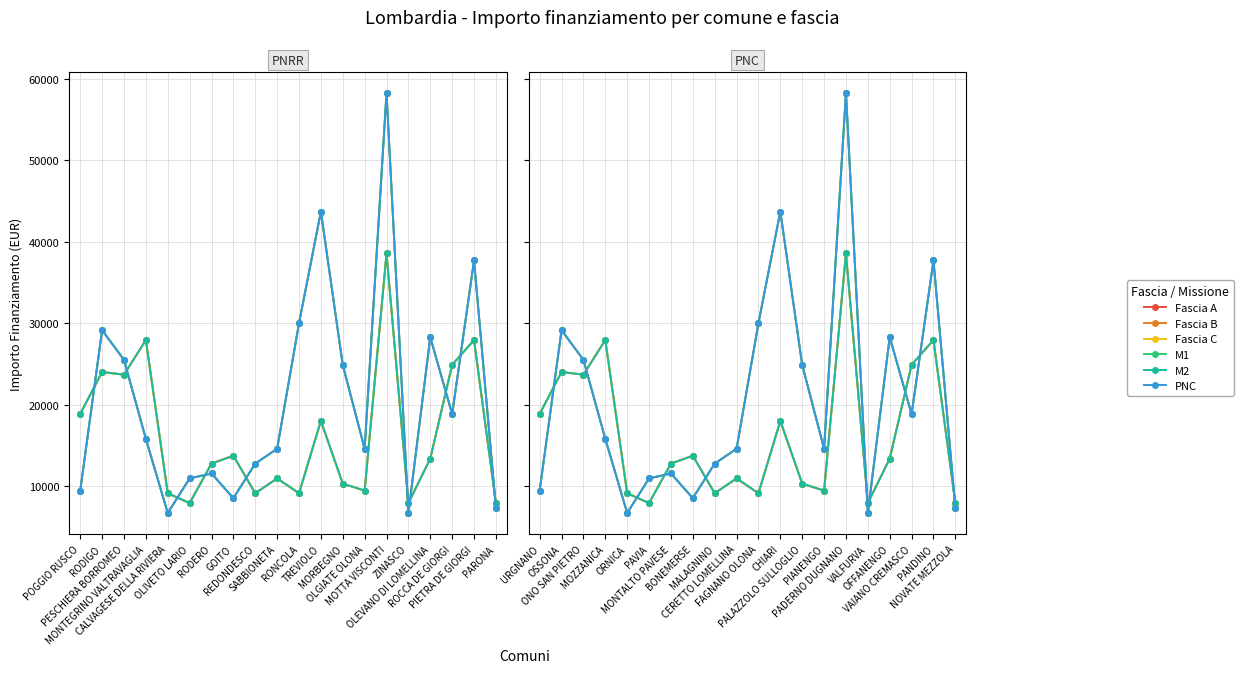

What is the difference between the second highest and minimum values in the Fascia A series?

20031